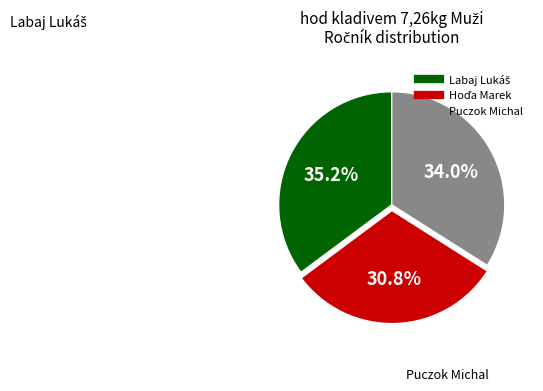

Is Puczok Michal the majority of the pie?

No